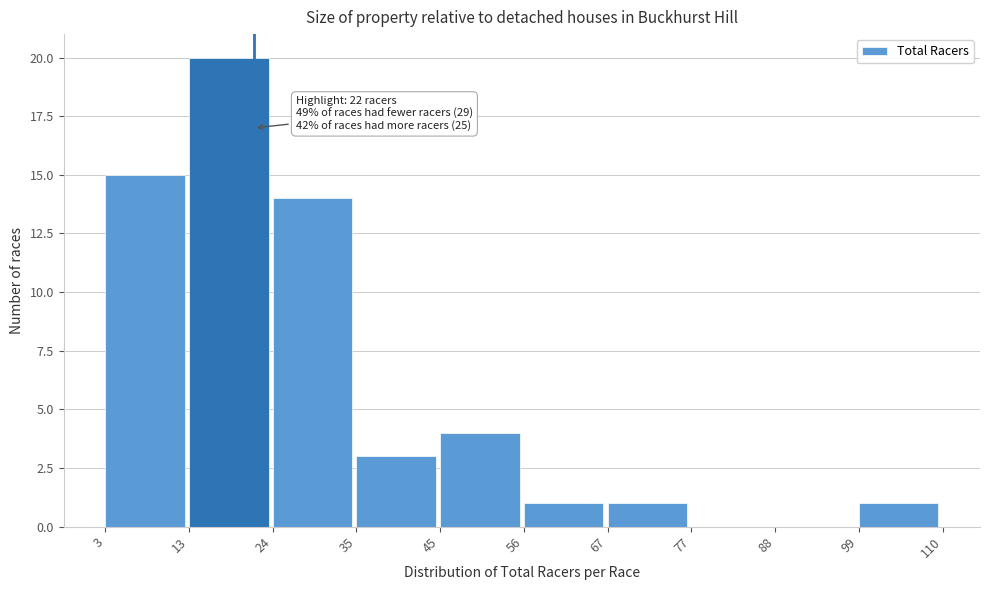

Over which range of the x-axis is the bar tallest?

13 to 24